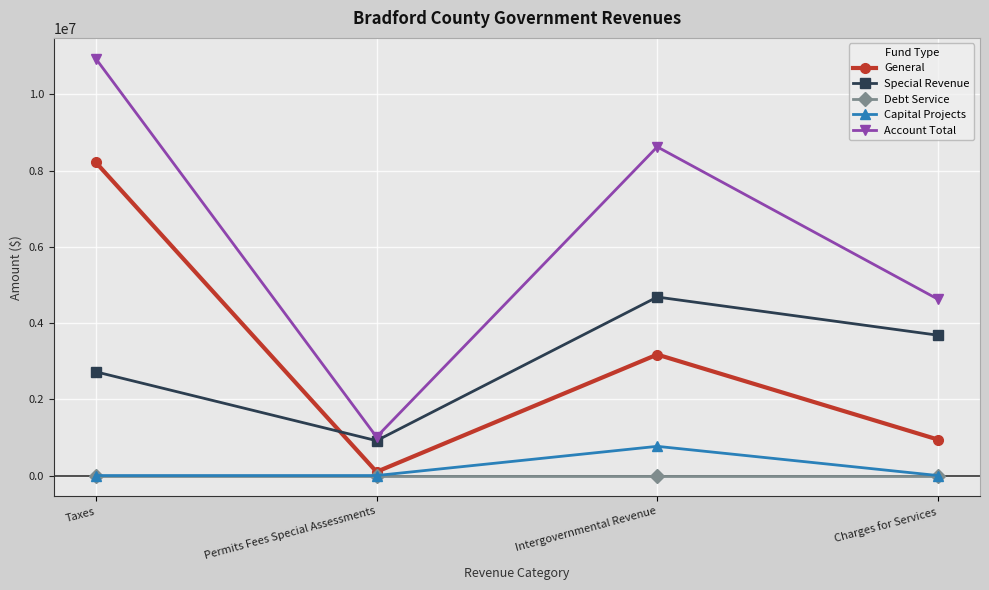

At which category does General reach its first local valley?

Permits Fees Special Assessments